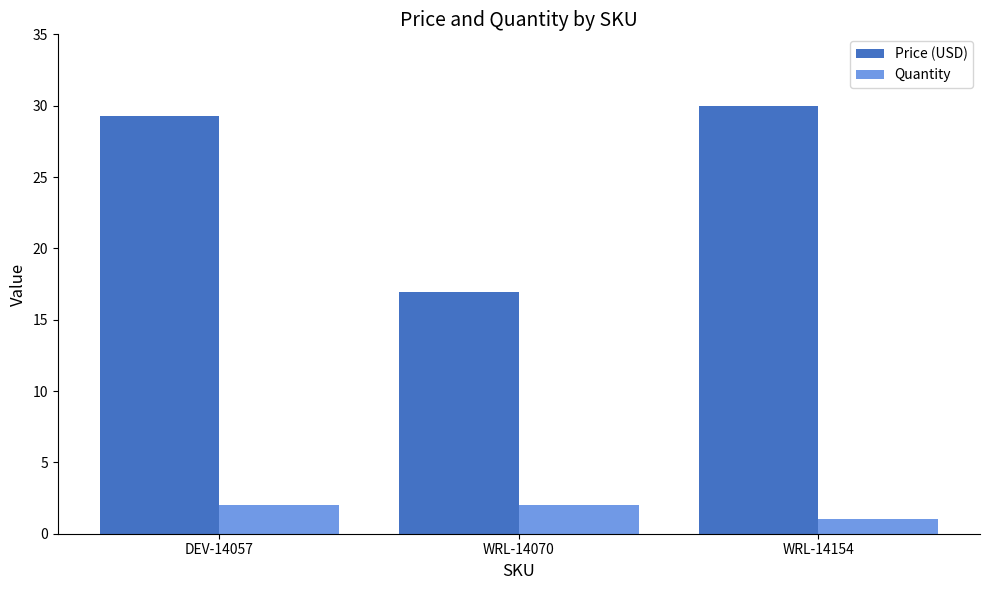

Rank the series at DEV-14057 from highest to lowest value.

Price (USD), Quantity